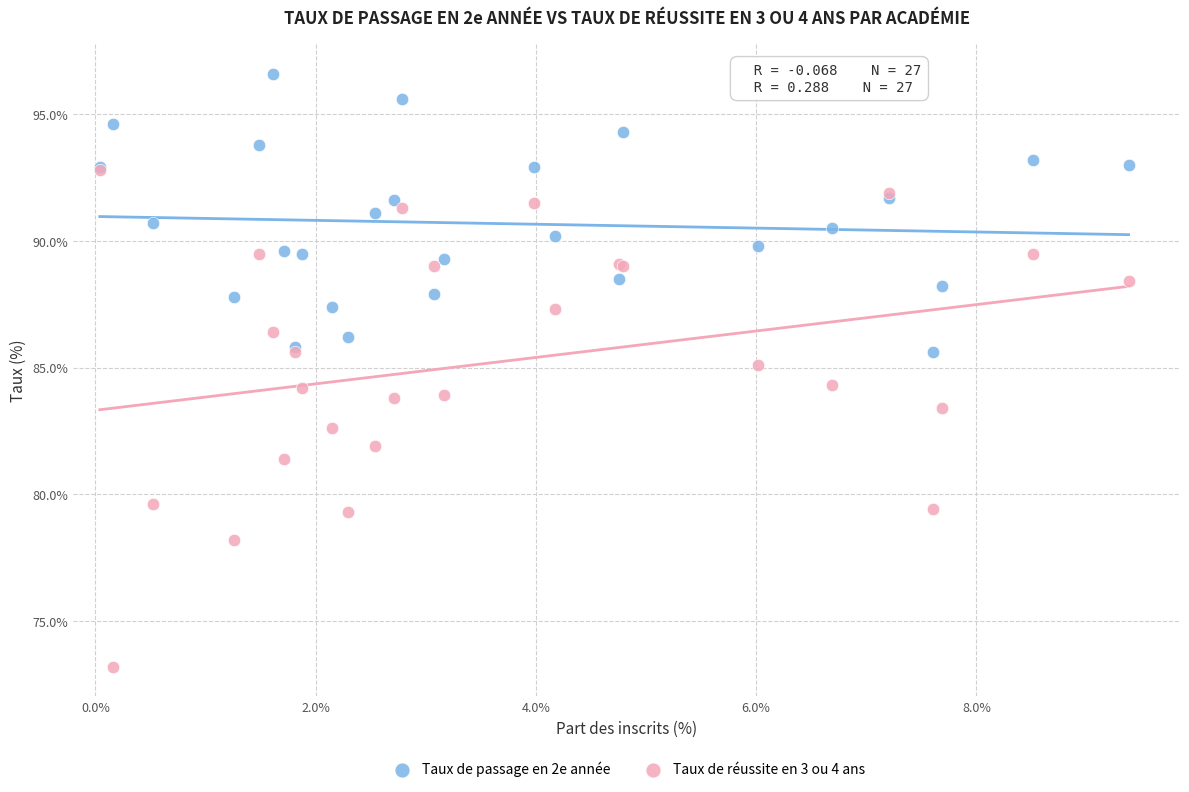

Which series reaches the minimum Y coordinate?

Taux de réussite en 3 ou 4 ans